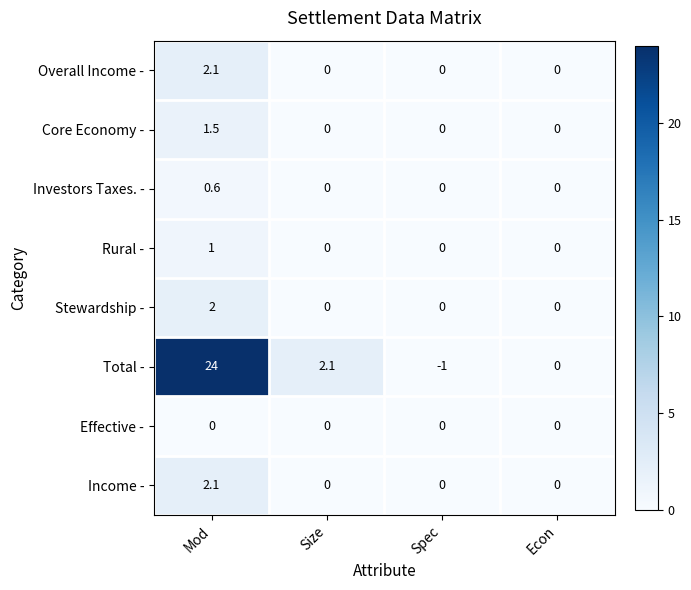

Which series has the widest spread of values?

Total -